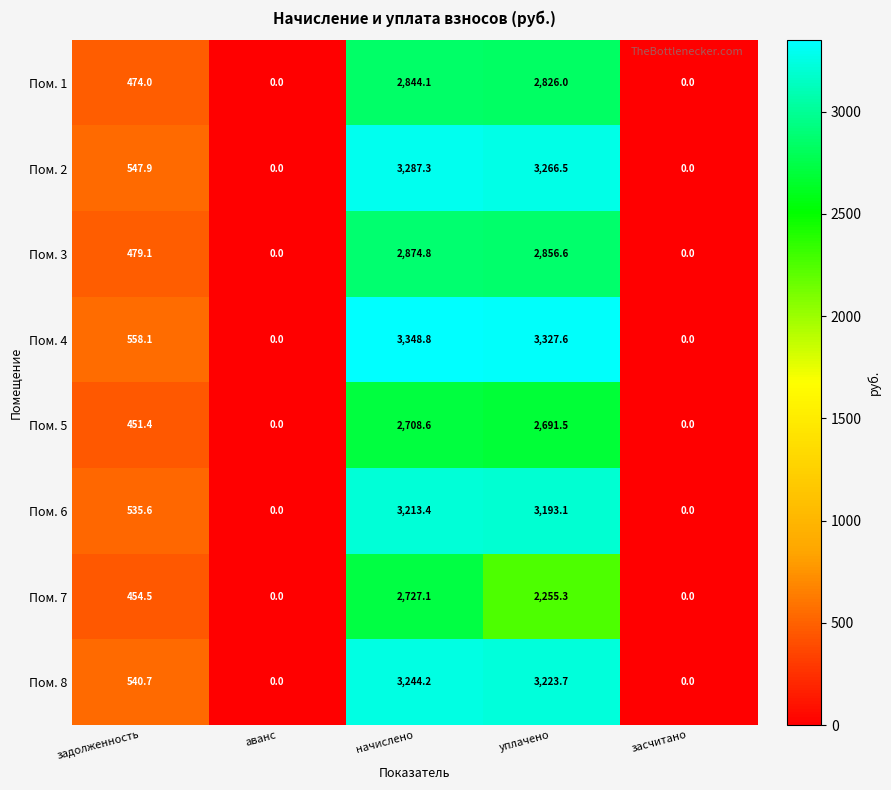

At which label is Пом. 3 closest to 1437?

задолженность